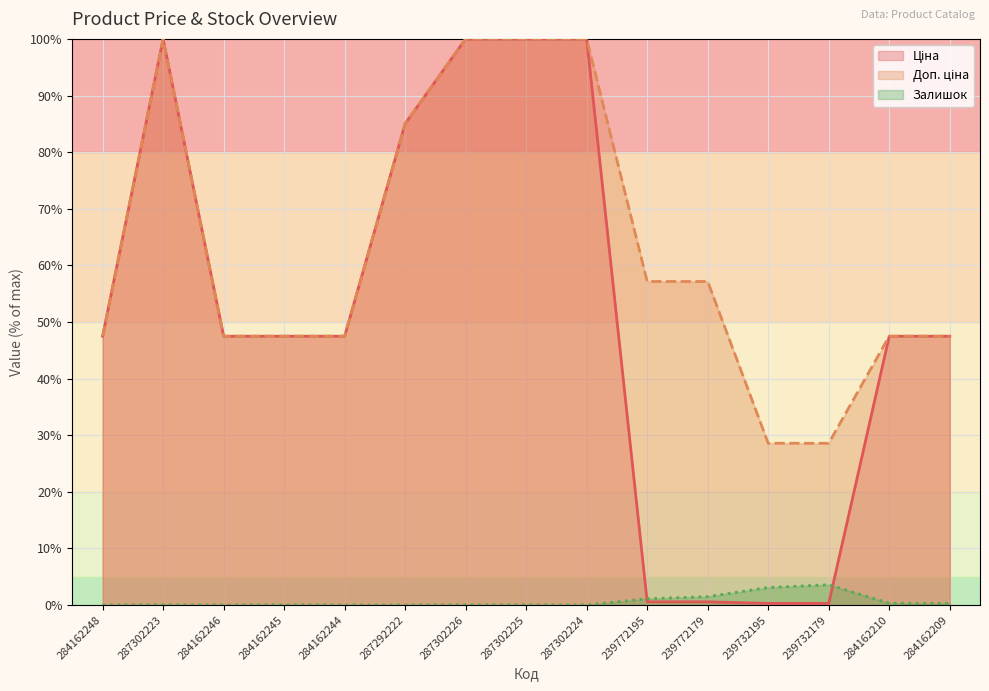

What position from the left is 239772179?

11